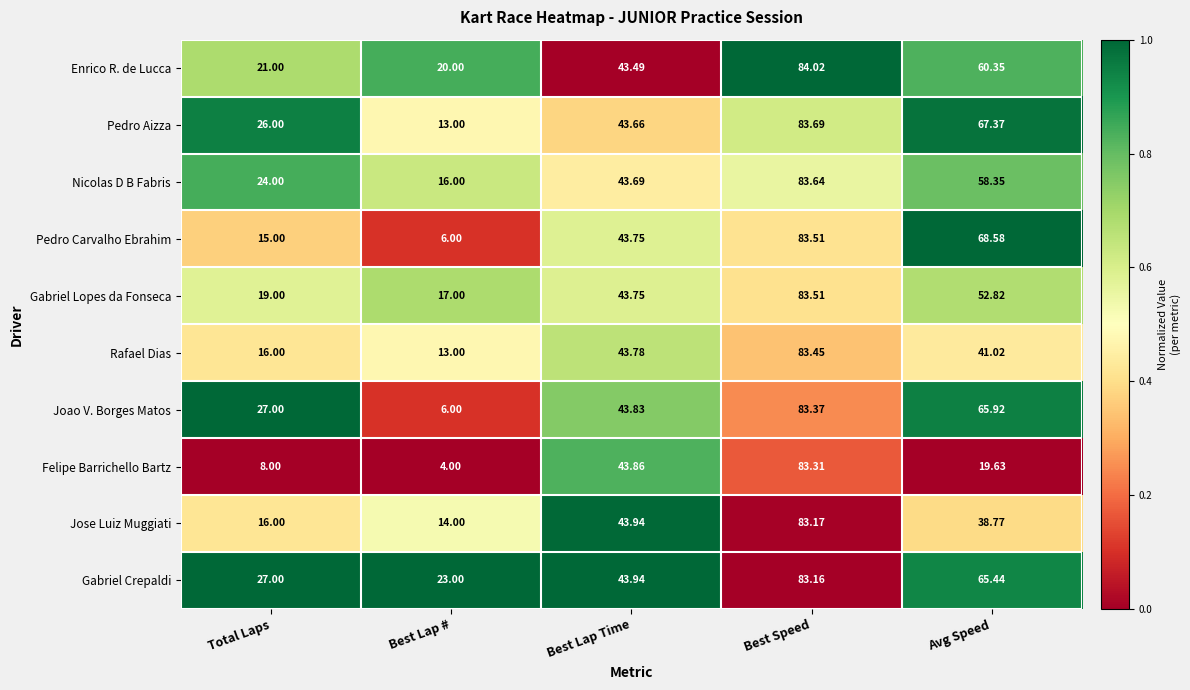

Which label corresponds to the smallest value in the chart?

Best Lap #